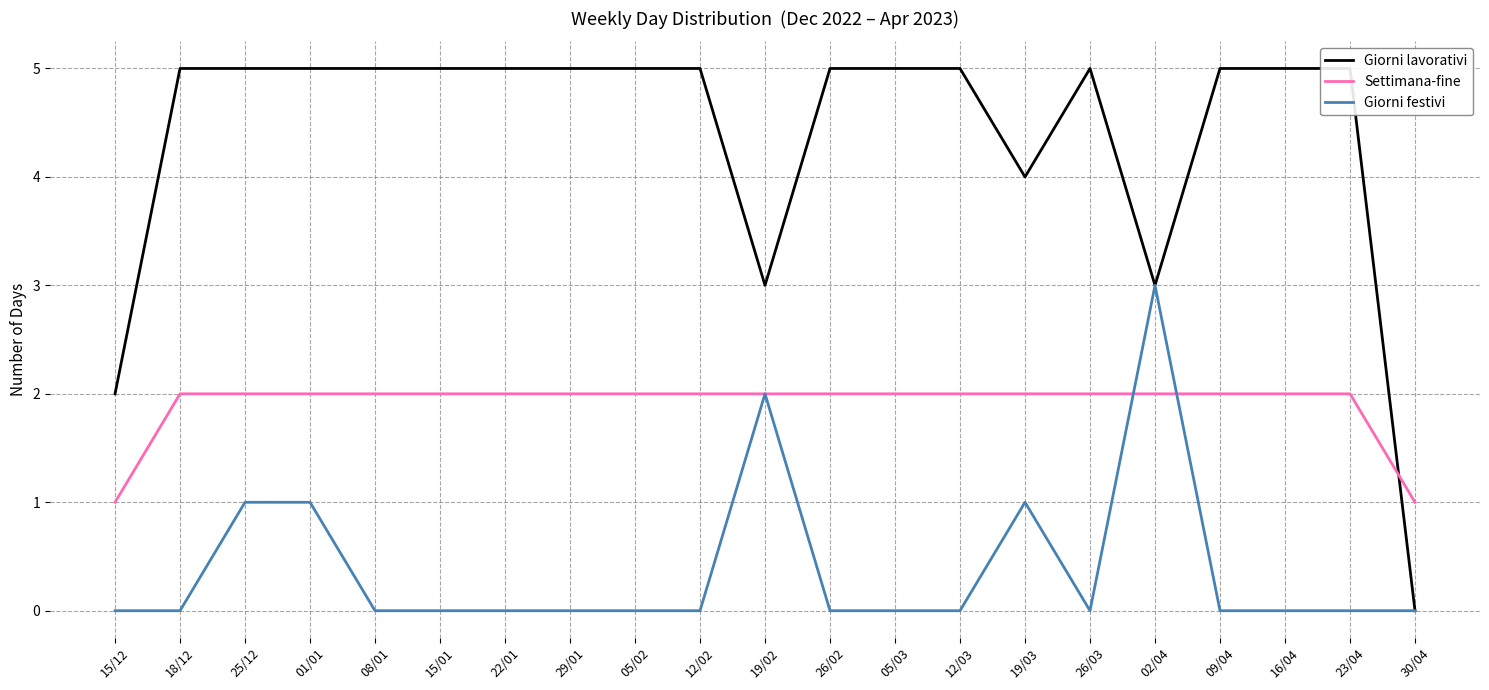

Which series has the largest total across all categories?

Giorni lavorativi